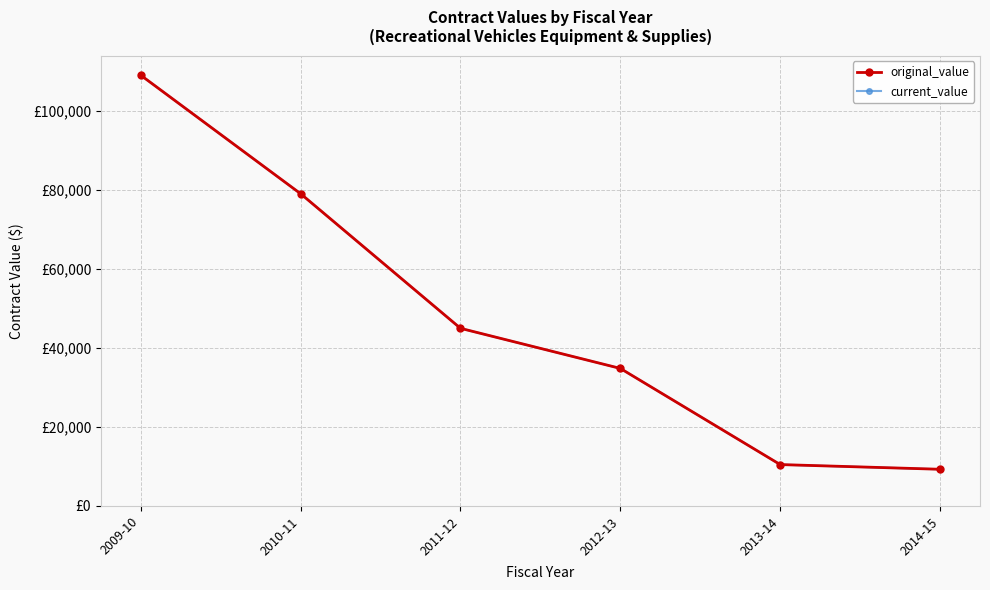

Read the original_value value at 2012-13.

34848.0